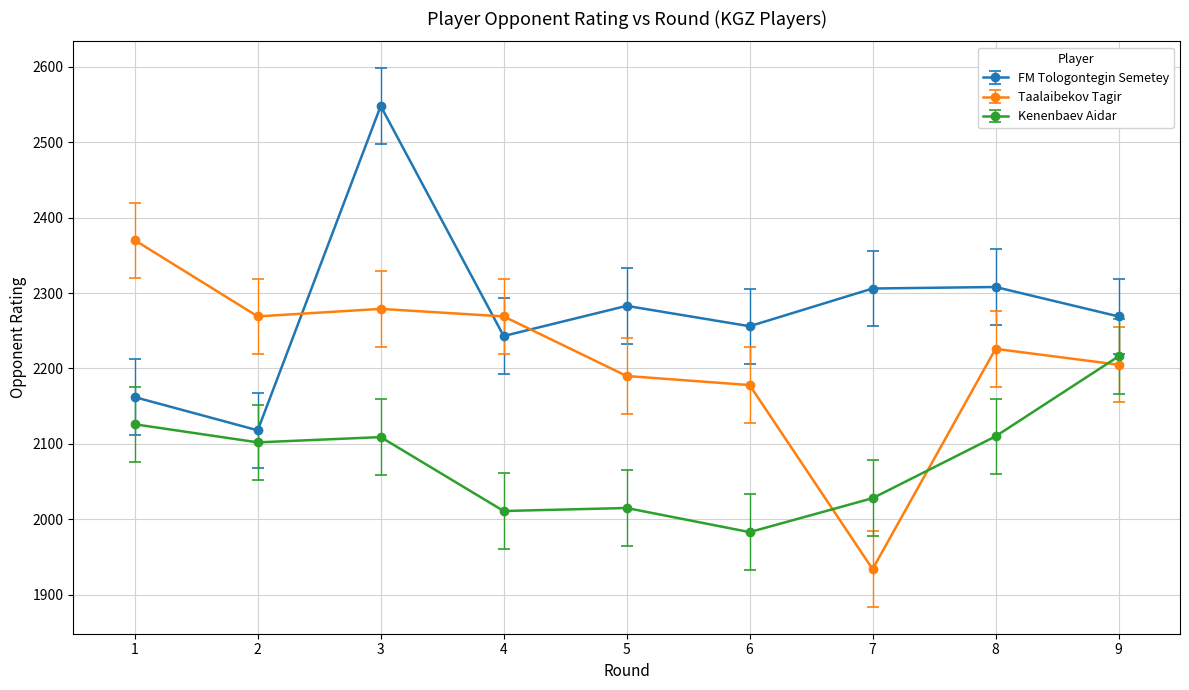

What is the total value across all series at 9?

6690